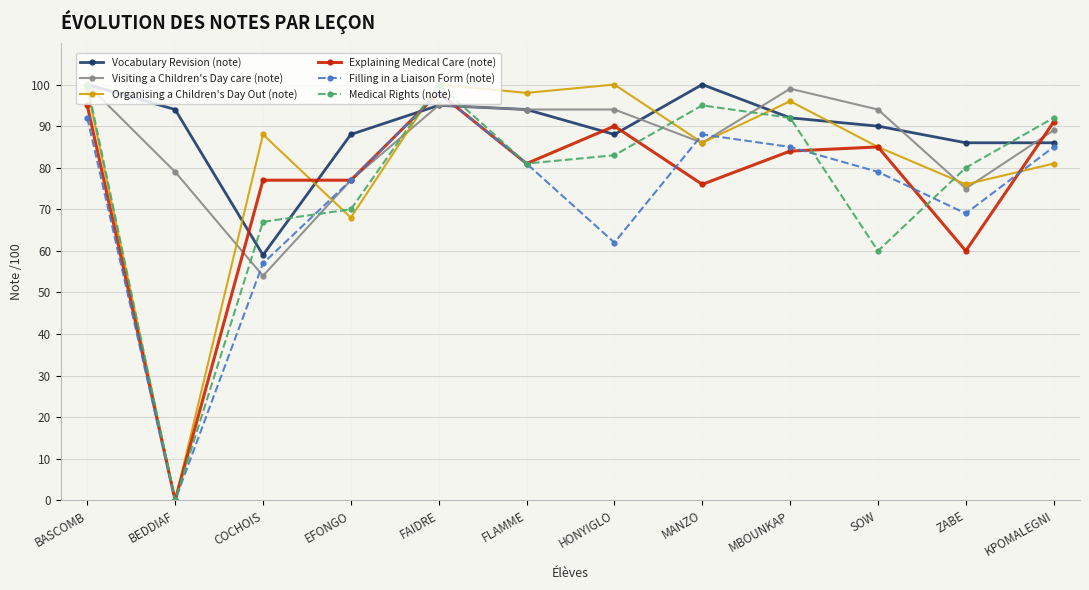

True or false: Medical Rights (note) has a value of 80 at ZABE.

True